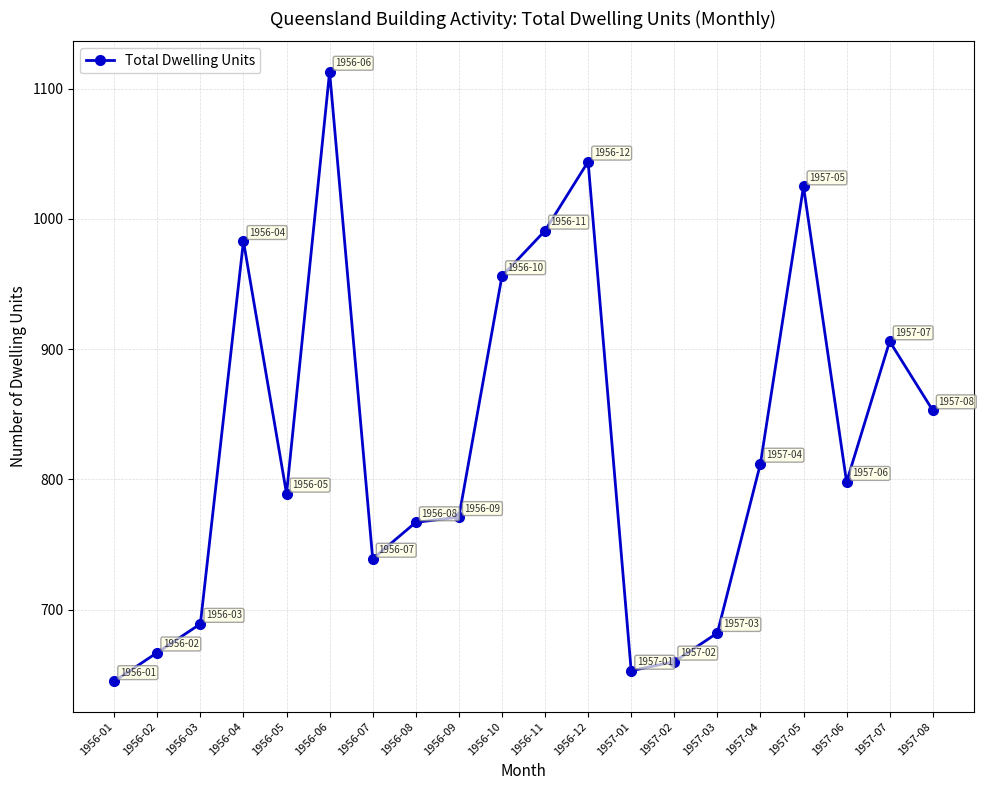

True or false: there are more than 1 points higher than both neighbors.

True